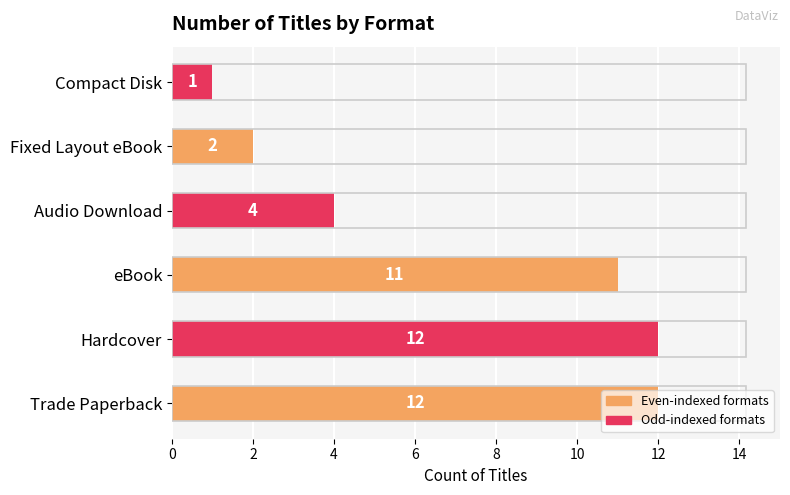

Which category has the lowest value across all series?

Compact Disk